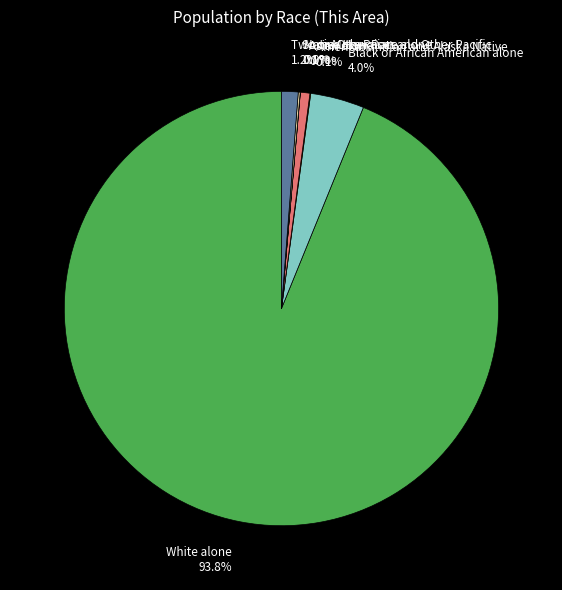

The Two or More Races slice represents 1% of the pie. True or false?

True